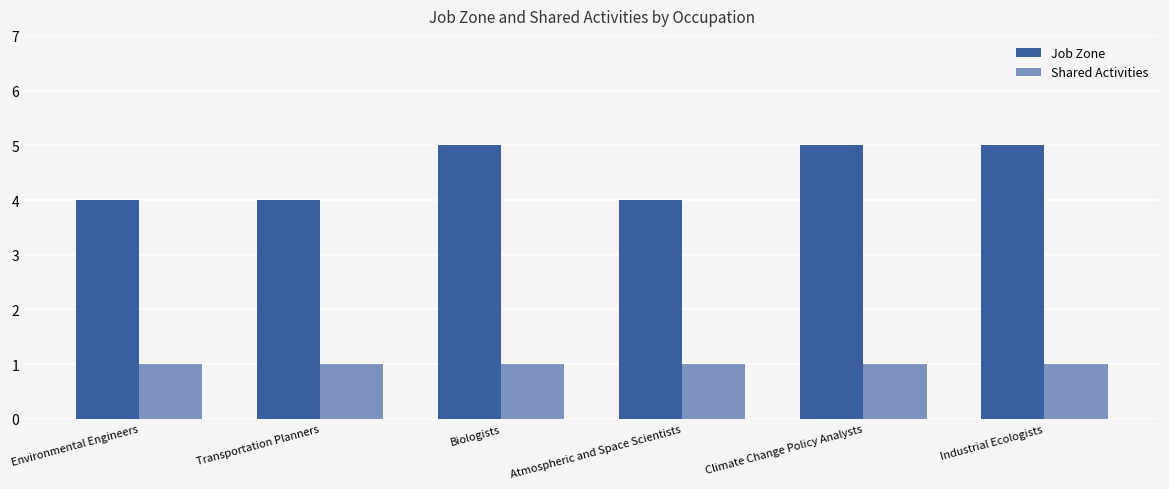

Count the number of data series in this chart.

2